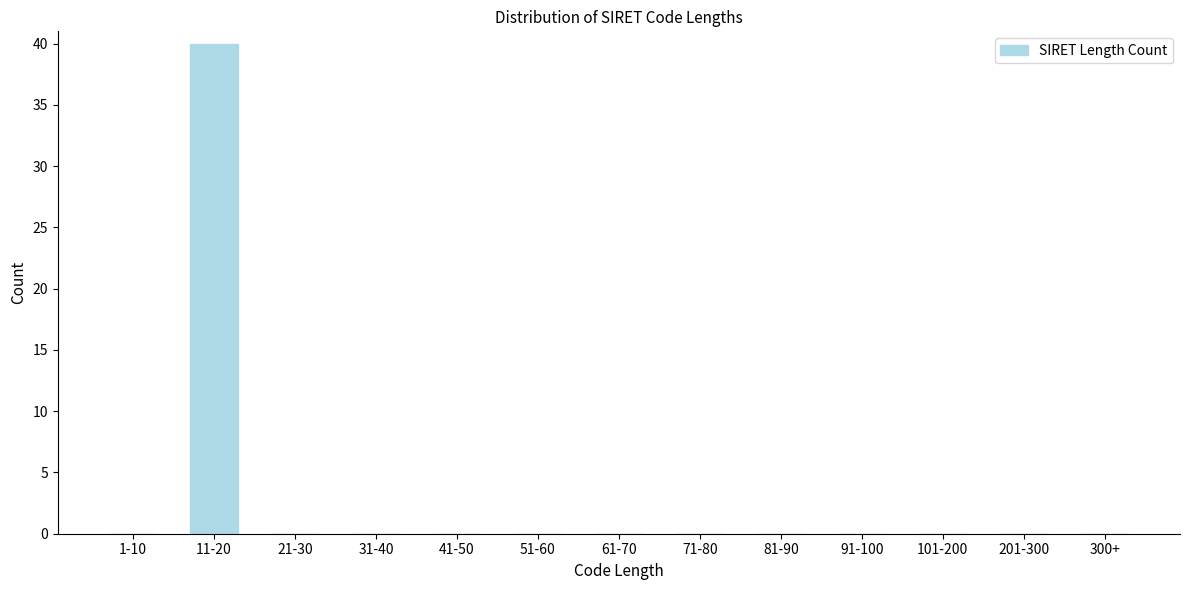

Reading left to right, list all the values displayed in this chart.

1-10=0	11-20=40	21-30=0	31-40=0	41-50=0	51-60=0	61-70=0	71-80=0	81-90=0	91-100=0	101-200=0	201-300=0	300+=0